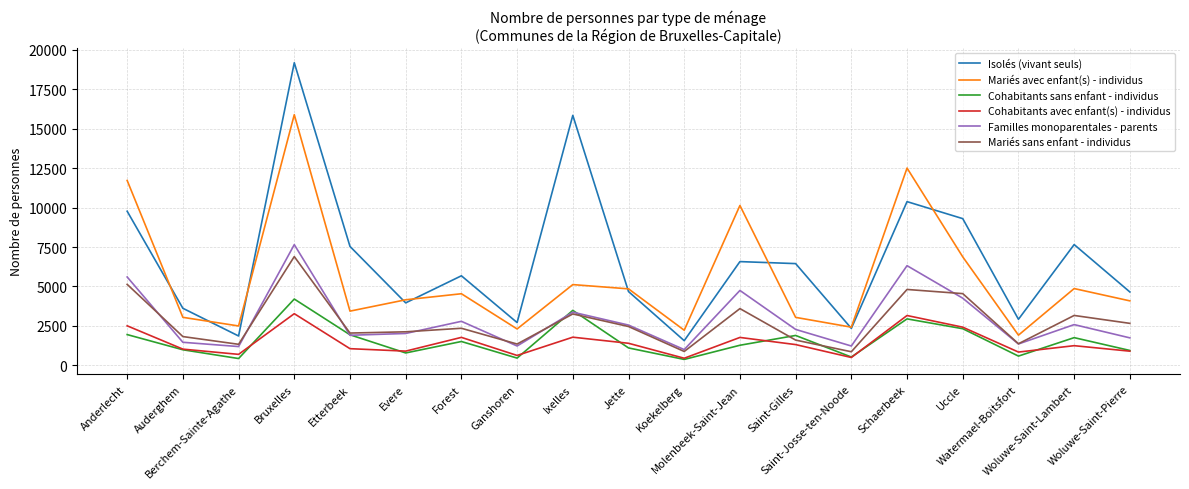

True or false: Cohabitants avec enfant(s) - individus and Familles monoparentales - parents cross at least once.

False